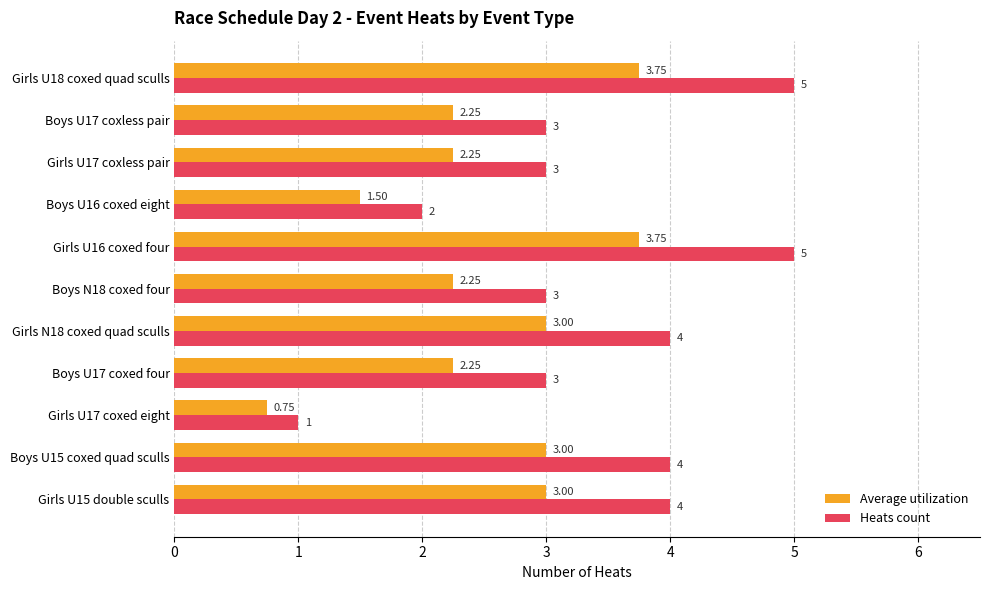

Which category has the lowest value across all series?

Girls U17 coxed eight